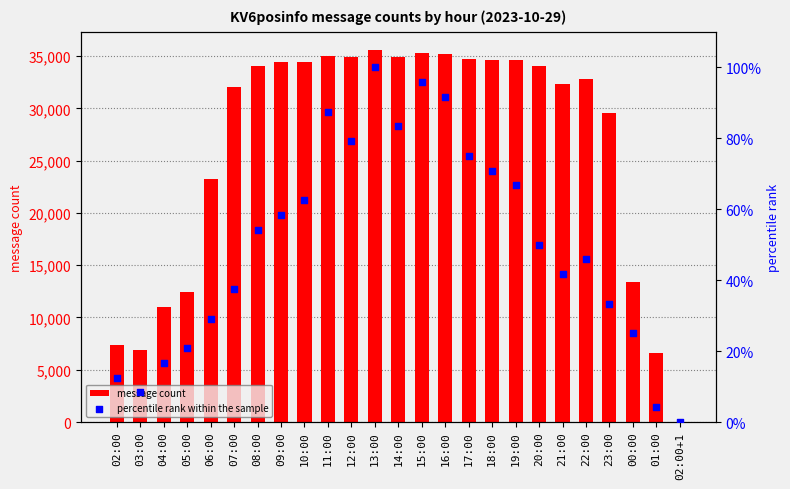

Which series contains the highest Y value?

message count